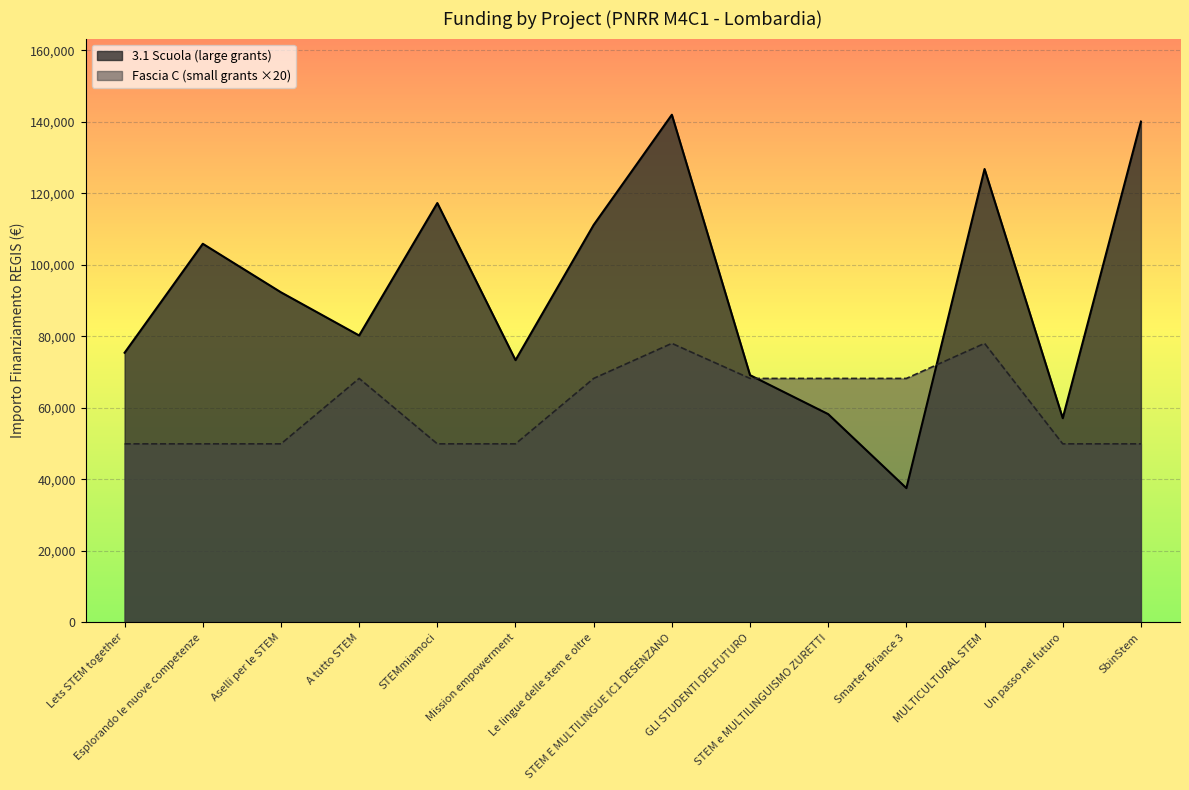

After their last crossing, which series has the higher values: 3.1 Scuola or Fascia C (small grants)?

3.1 Scuola